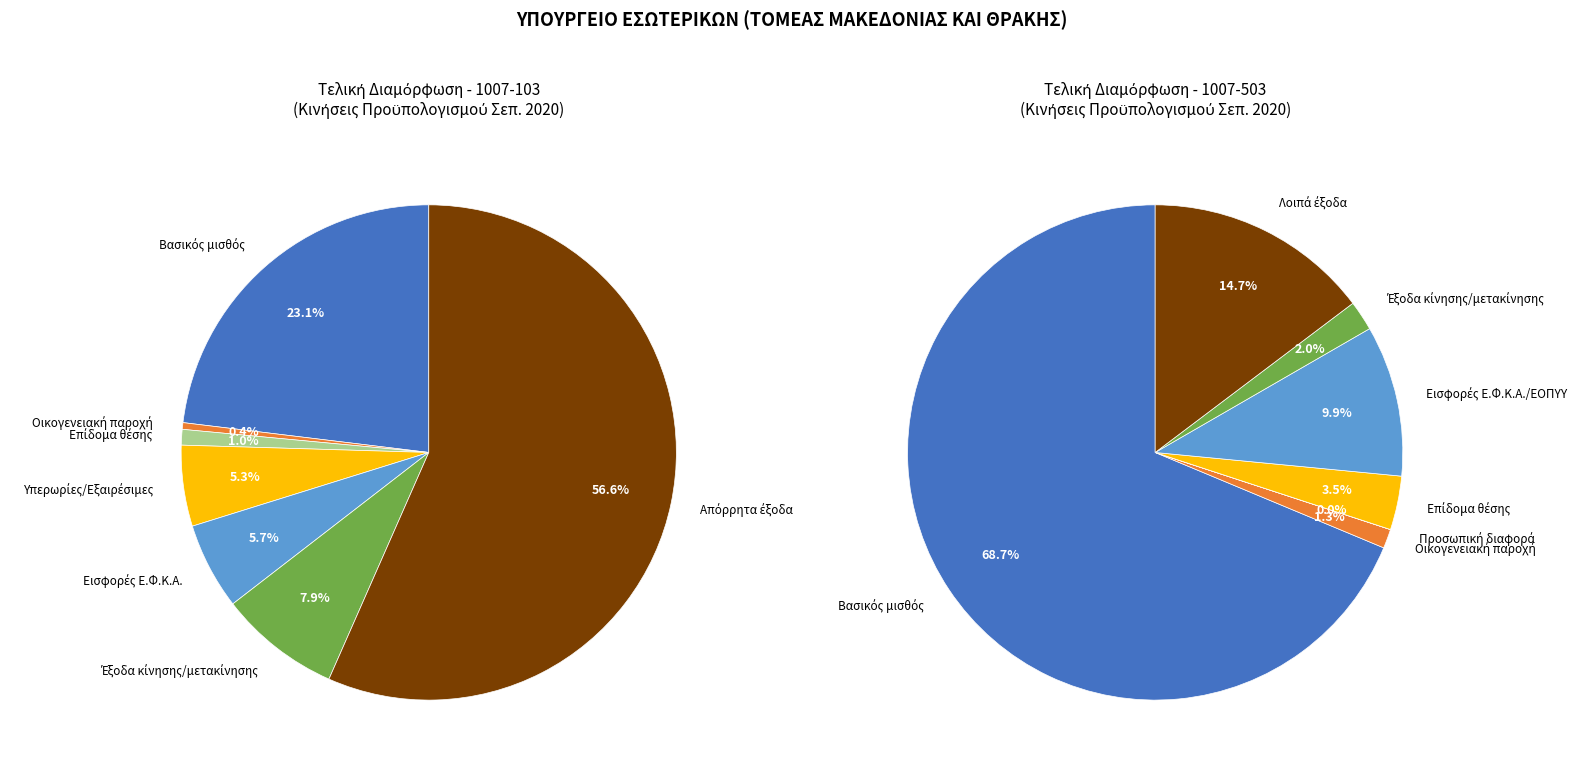

What is the change in value from 1007-103-0000000 to 1007-503-0000000?

-232896.0